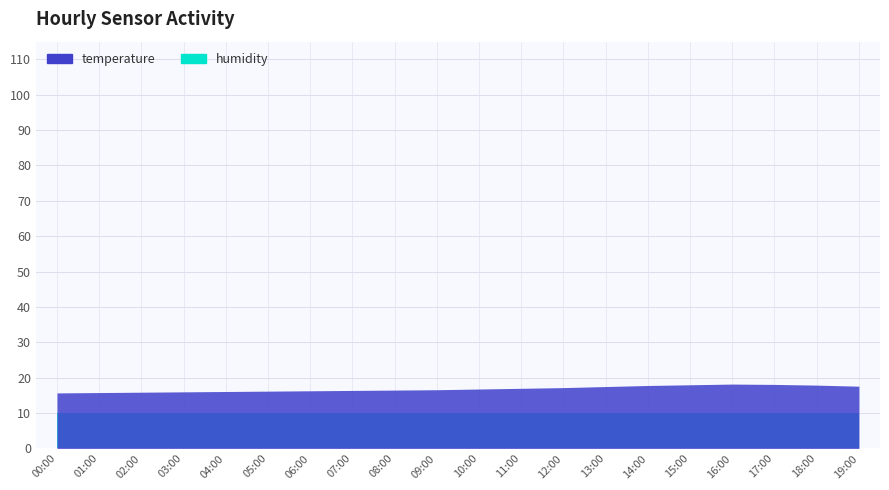

True or false: temperature and humidity intersect in this chart.

False